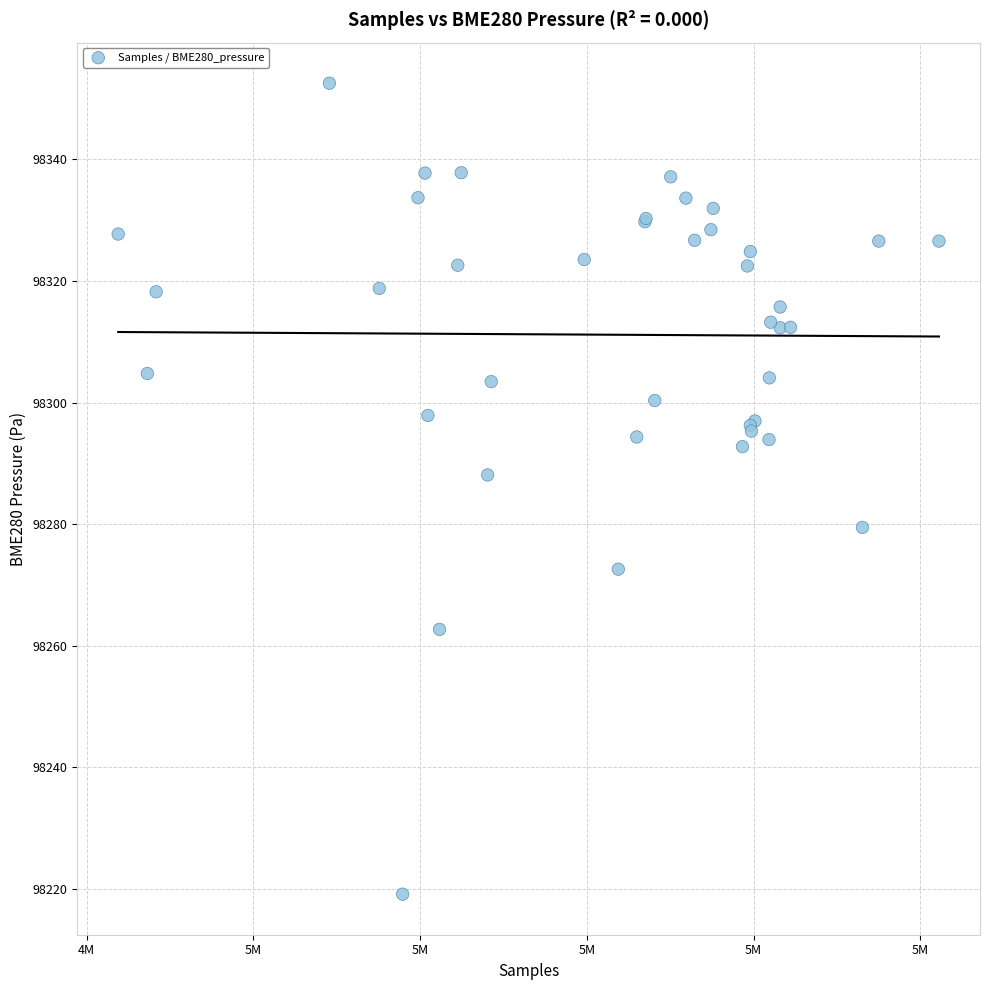

What Y value in the scatter plot is closest to 98285?

98288.1